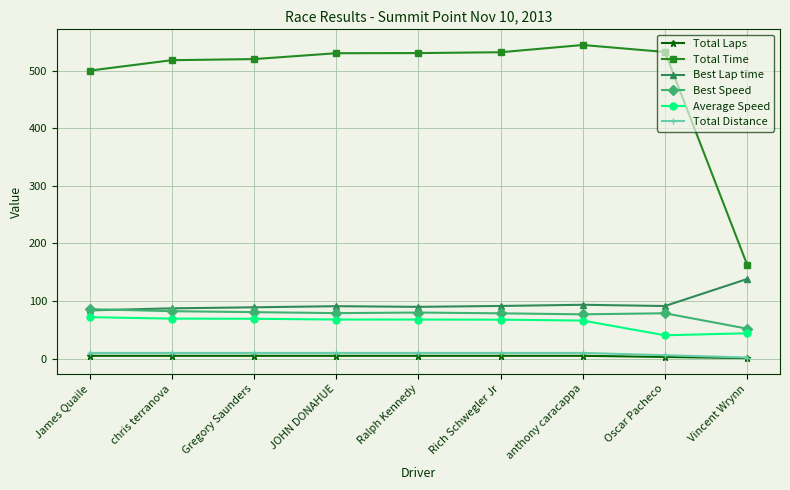

What is the difference between the maximum and second lowest values in the Average Speed series?

27.9